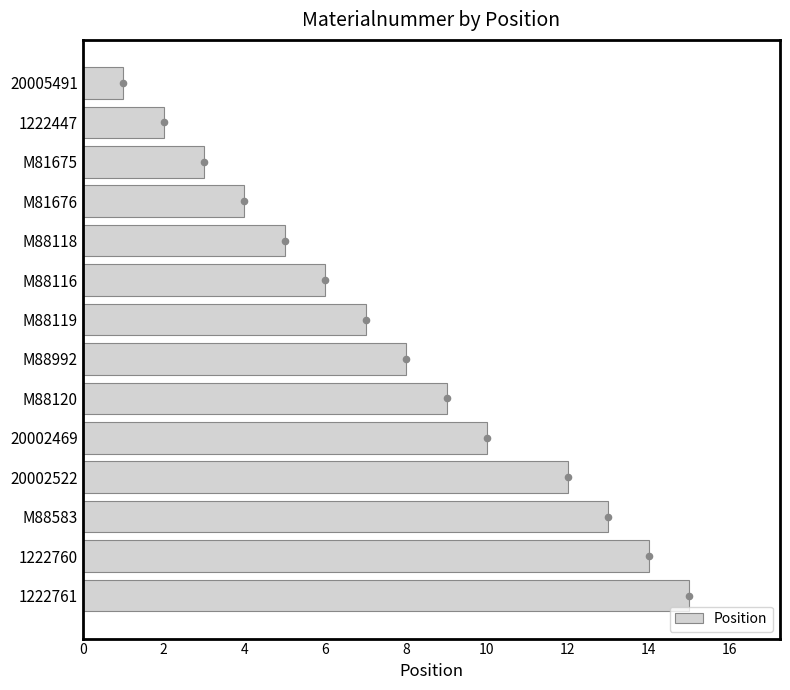

The Position series shows 5 at M88118. True or false?

True